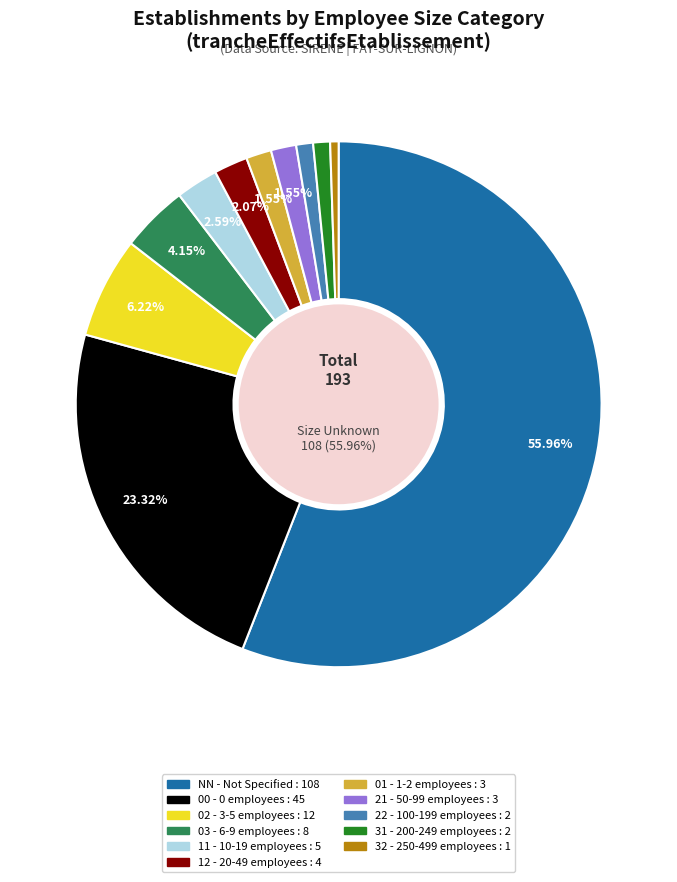

Does any single category account for the majority?

Yes